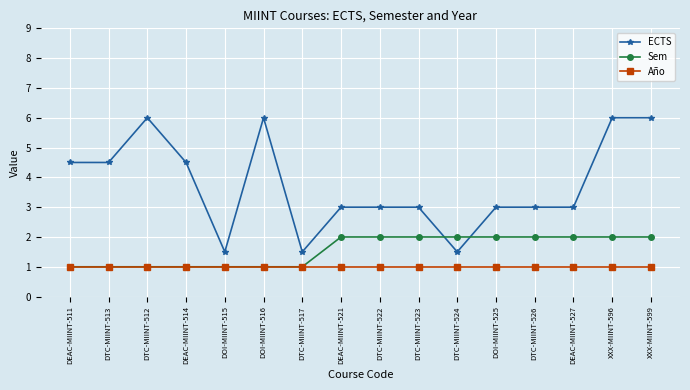

Which series has the largest total across all categories?

ECTS